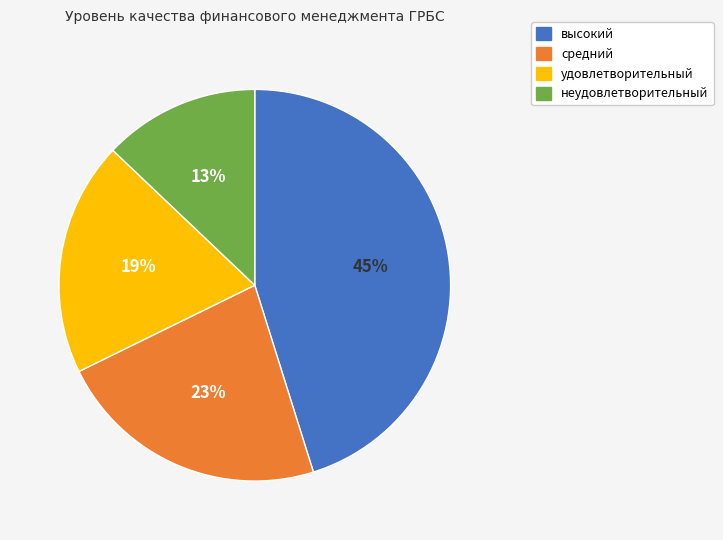

To the nearest percent, what is the difference between the средний and неудовлетворительный slice percentages?

10%